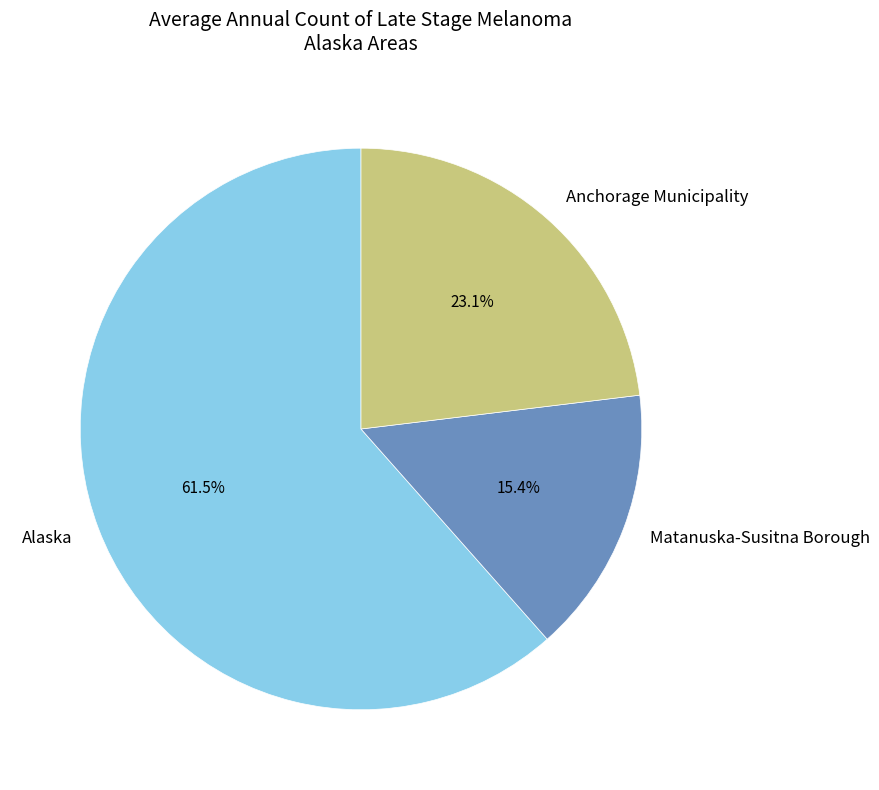

To the nearest percent, what is the difference between the largest and smallest slice percentages?

46%